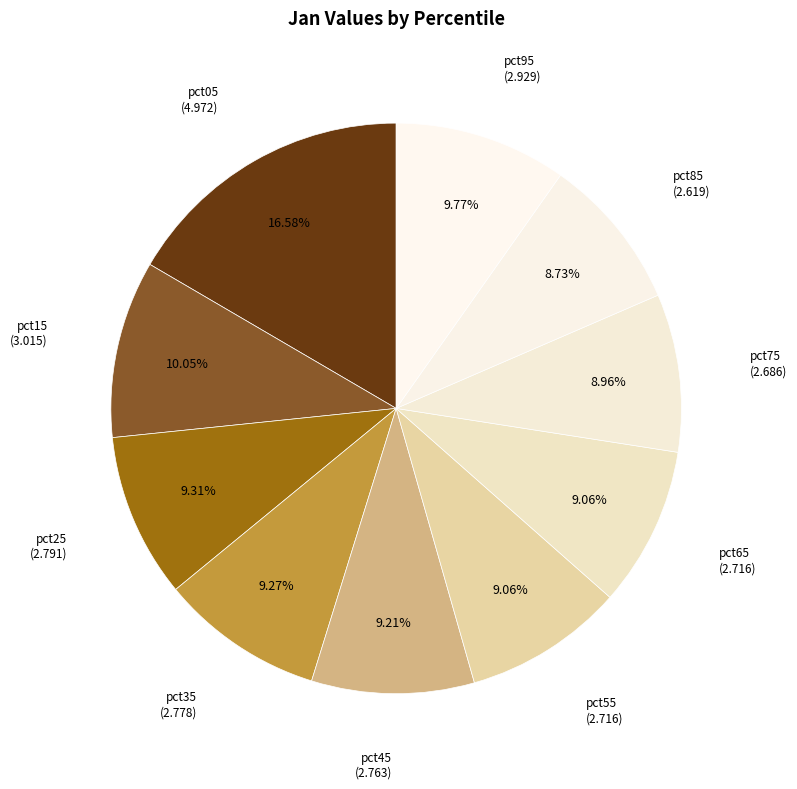

Does pct05 account for over 50% of the chart?

No